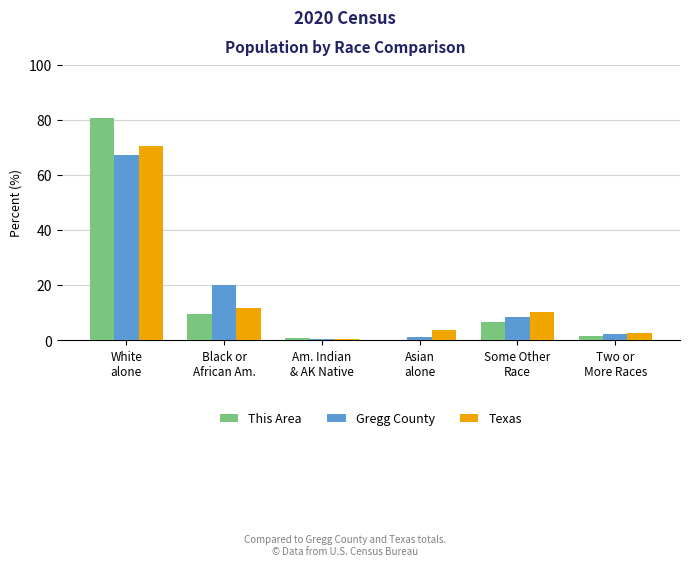

Where is Gregg County nearest to the value 33?

Black or
African Am.